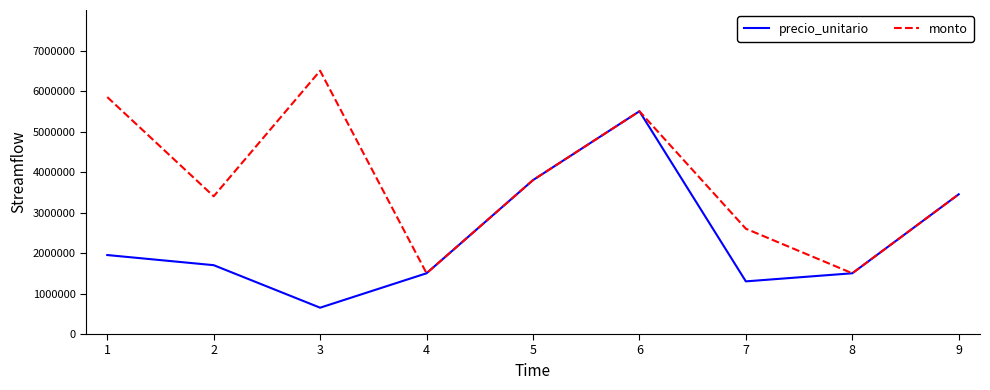

What is the difference between the precio_unitario values at 4 and 9?

1950000